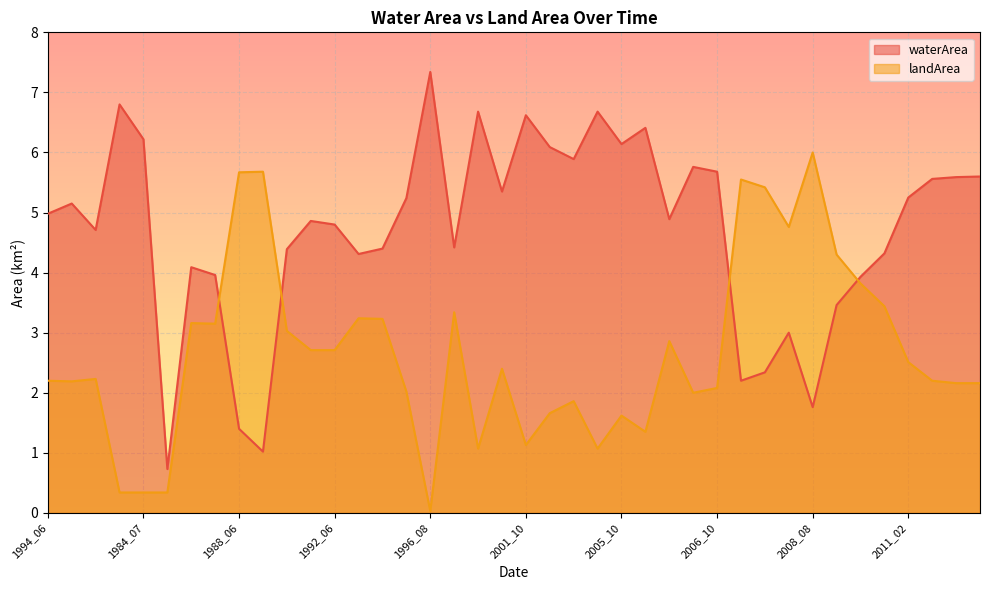

Which series has the largest range (max minus min)?

waterArea